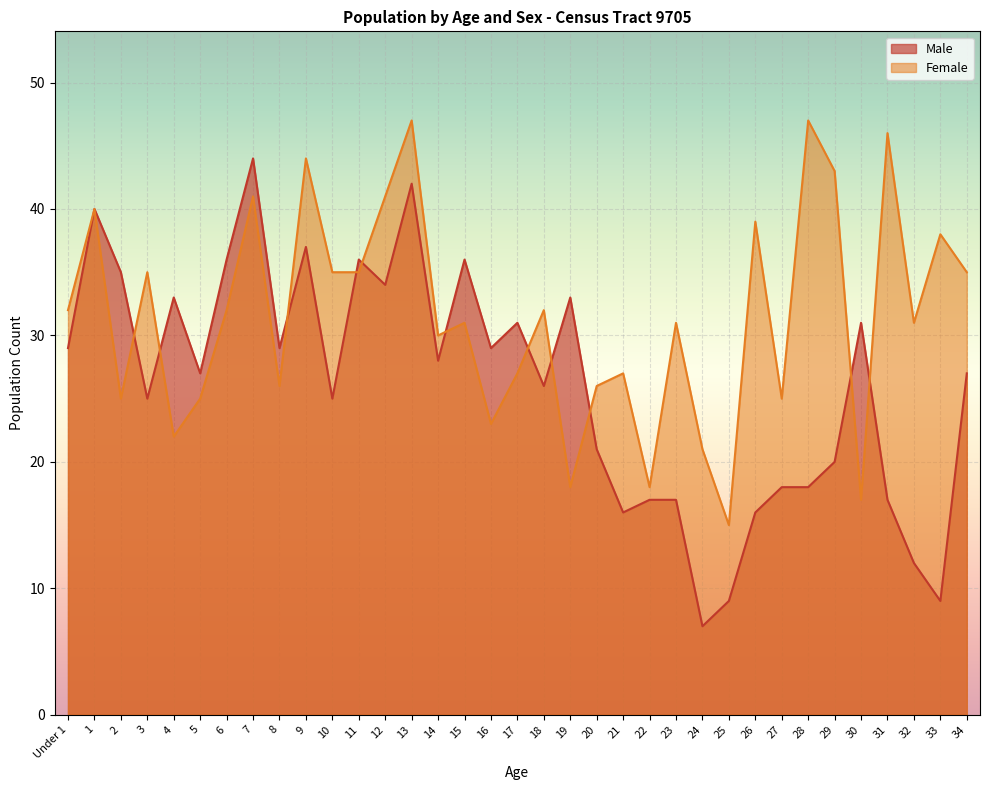

How many lines are shown in the chart?

2